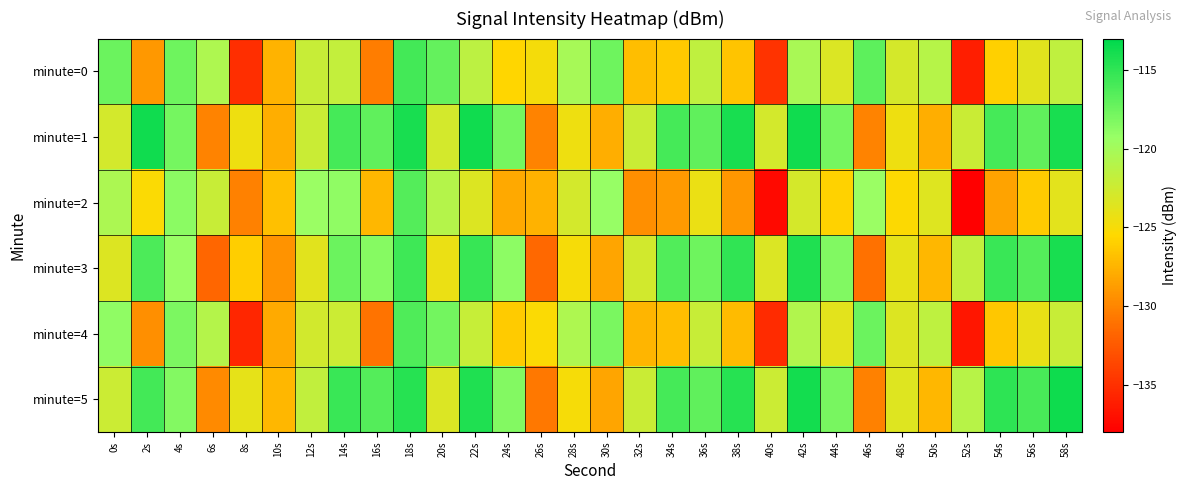

Reading left to right, what are all the values shown in this chart?

minute=0: 0s=-117.4	2s=-129.0	4s=-117.6	6s=-120.5	8s=-135.1	10s=-127.5	12s=-122.2	14s=-121.8	16s=-130.5	18s=-115.8	20s=-117.2	22s=-121.5	24s=-125.7	26s=-124.8	28s=-120.1	30s=-117.5	32s=-126.9	34s=-126.4	36s=-121.6	38s=-126.7	40s=-134.8	42s=-120.3	44s=-123.3	46s=-116.9	48s=-122.9	50s=-121.1	52s=-136.1	54s=-125.9	56s=-123.7	58s=-121.6
minute=1: 0s=-122.8	2s=-113.8	4s=-117.8	6s=-130.2	8s=-124.5	10s=-127.8	12s=-122.2	14s=-115.9	16s=-117.0	18s=-114.1	20s=-122.8	22s=-113.8	24s=-117.8	26s=-130.2	28s=-124.5	30s=-127.8	32s=-122.2	34s=-115.9	36s=-117.0	38s=-114.1	40s=-122.8	42s=-113.8	44s=-117.8	46s=-130.2	48s=-124.5	50s=-127.8	52s=-122.2	54s=-115.9	56s=-117.0	58s=-114.1
minute=2: 0s=-120.5	2s=-125.3	4s=-118.7	6s=-122.1	8s=-130.2	10s=-126.8	12s=-119.4	14s=-118.9	16s=-127.3	18s=-116.5	20s=-121.0	22s=-123.4	24s=-128.1	26s=-127.6	28s=-122.8	30s=-119.2	32s=-129.5	34s=-128.9	36s=-124.3	38s=-129.1	40s=-137.4	42s=-122.9	44s=-125.8	46s=-119.4	48s=-125.4	50s=-123.5	52s=-138.6	54s=-128.4	56s=-126.2	58s=-123.8
minute=3: 0s=-123.4	2s=-116.2	4s=-119.3	6s=-131.7	8s=-126.0	10s=-129.3	12s=-123.7	14s=-117.4	16s=-118.5	18s=-115.6	20s=-124.3	22s=-115.3	24s=-118.8	26s=-131.6	28s=-125.0	30s=-128.3	32s=-122.7	34s=-116.4	36s=-117.5	38s=-115.0	40s=-123.3	42s=-114.3	44s=-118.3	46s=-131.1	48s=-124.0	50s=-127.3	52s=-121.7	54s=-115.4	56s=-116.5	58s=-114.0
minute=4: 0s=-118.9	2s=-129.5	4s=-118.1	6s=-121.0	8s=-135.6	10s=-128.0	12s=-122.7	14s=-122.3	16s=-131.0	18s=-116.3	20s=-117.7	22s=-122.0	24s=-126.2	26s=-125.3	28s=-120.6	30s=-118.0	32s=-127.4	34s=-126.9	36s=-122.1	38s=-127.1	40s=-135.3	42s=-120.8	44s=-123.8	46s=-117.4	48s=-123.4	50s=-121.5	52s=-136.6	54s=-126.4	56s=-124.2	58s=-122.1
minute=5: 0s=-122.3	2s=-115.8	4s=-118.4	6s=-129.7	8s=-124.0	10s=-127.3	12s=-121.7	14s=-115.4	16s=-116.5	18s=-114.6	20s=-123.3	22s=-114.3	24s=-118.4	26s=-130.7	28s=-125.0	30s=-128.3	32s=-122.2	34s=-115.9	36s=-117.0	38s=-114.6	40s=-122.3	42s=-113.8	44s=-117.9	46s=-130.2	48s=-123.5	50s=-127.3	52s=-121.2	54s=-114.9	56s=-116.0	58s=-113.6